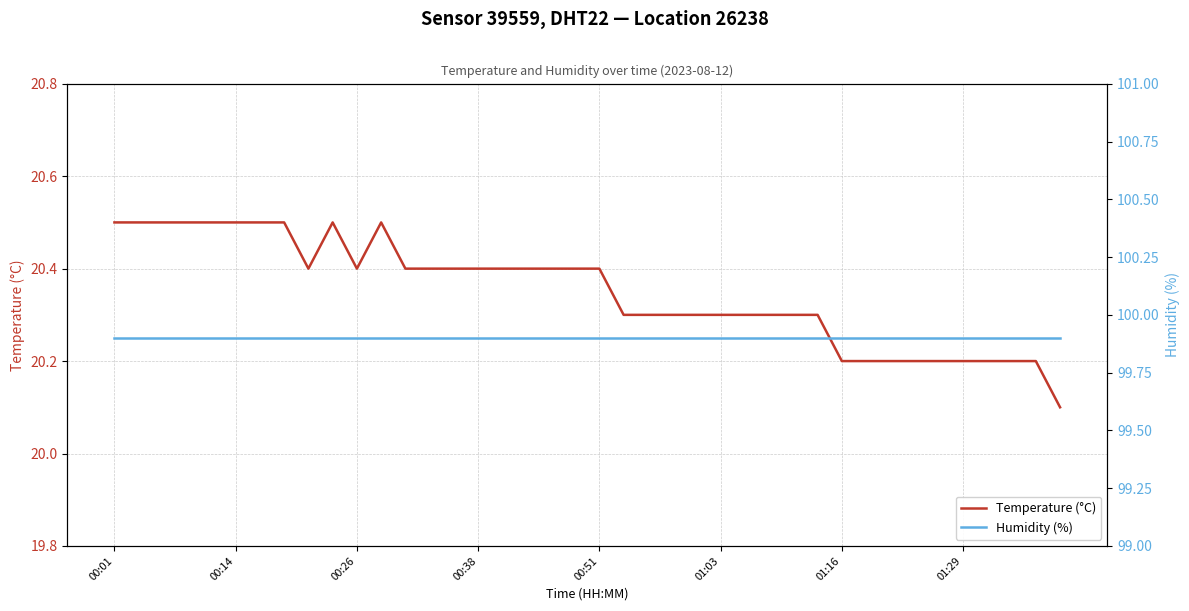

What is the sum of the Temperature (°C) values at 33 and 29?

40.5